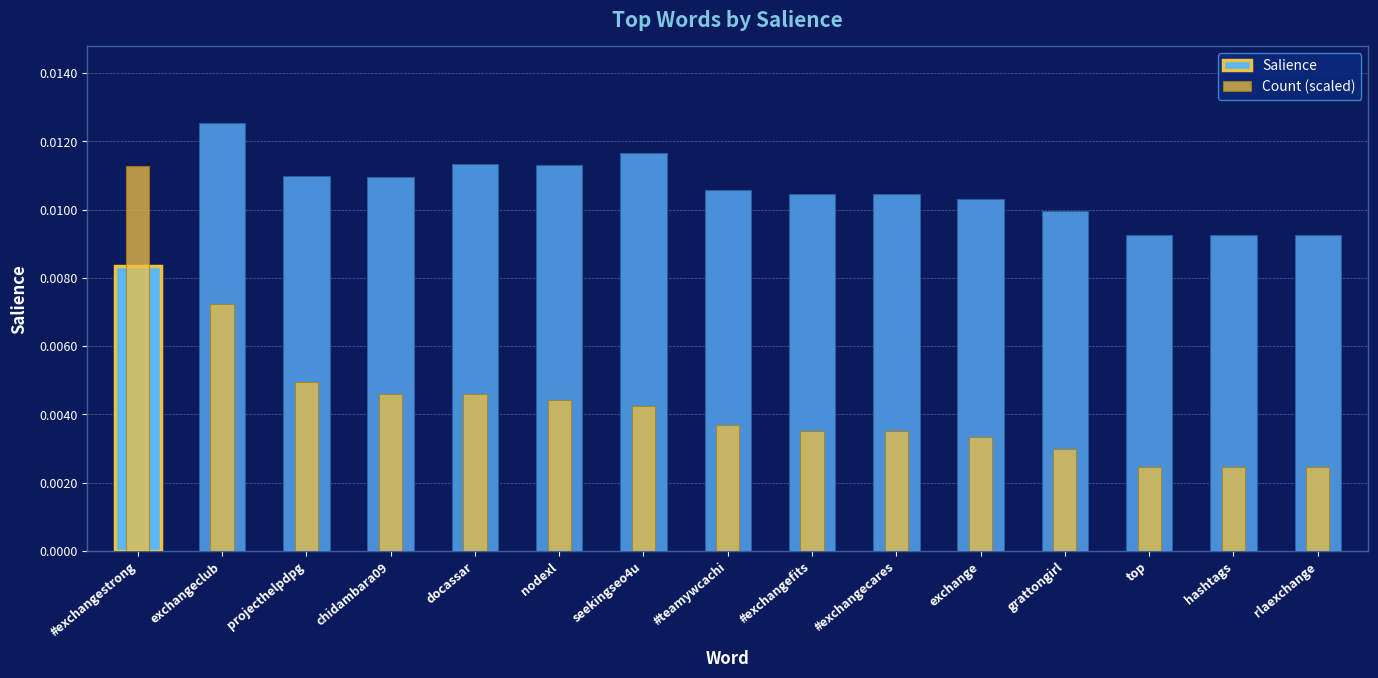

What are all the series names shown in the legend?

Salience, Count (scaled)